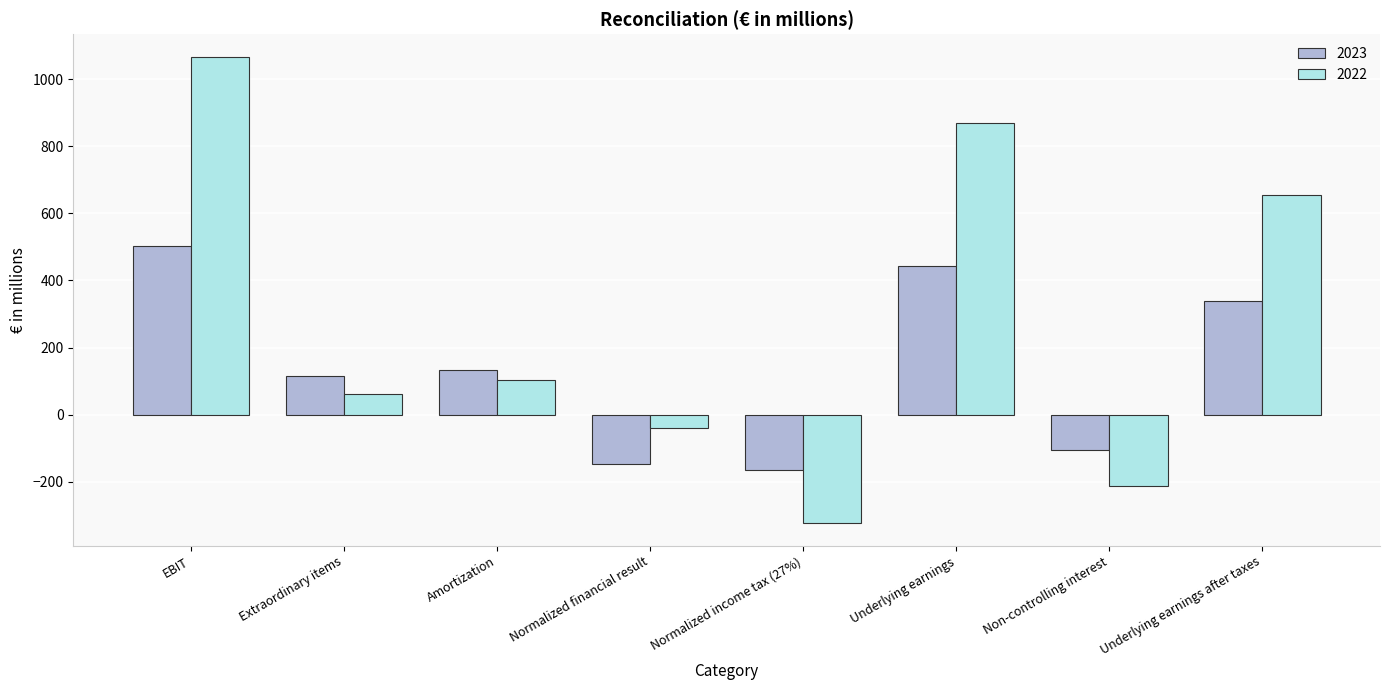

Is it true that 2022 equals 577.4 at EBIT?

False